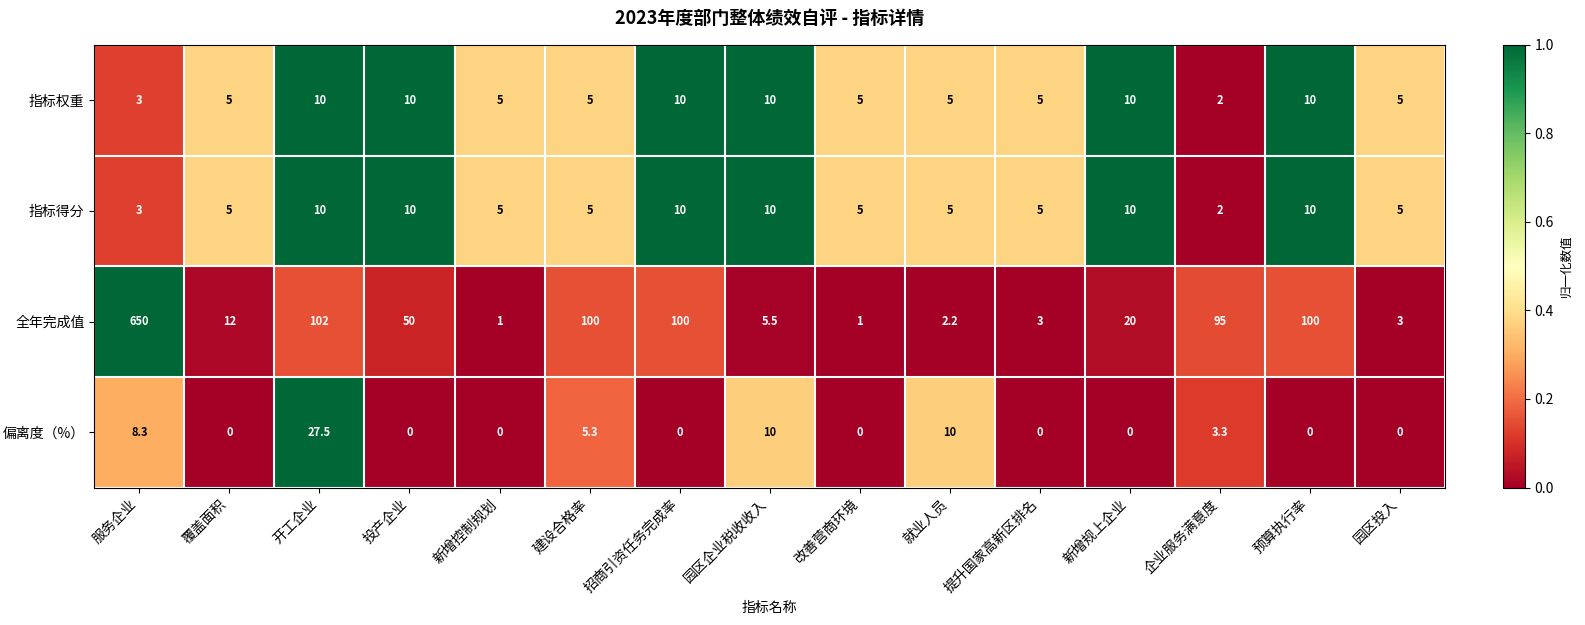

At how many categories does at least one series exceed 0?

15